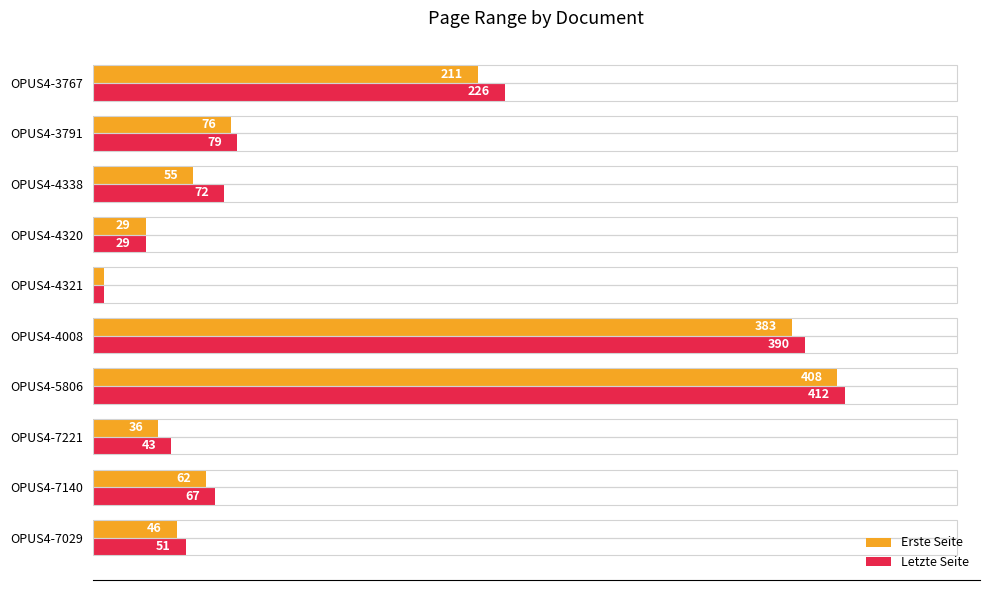

How many data points in Erste Seite are less than 62?

5